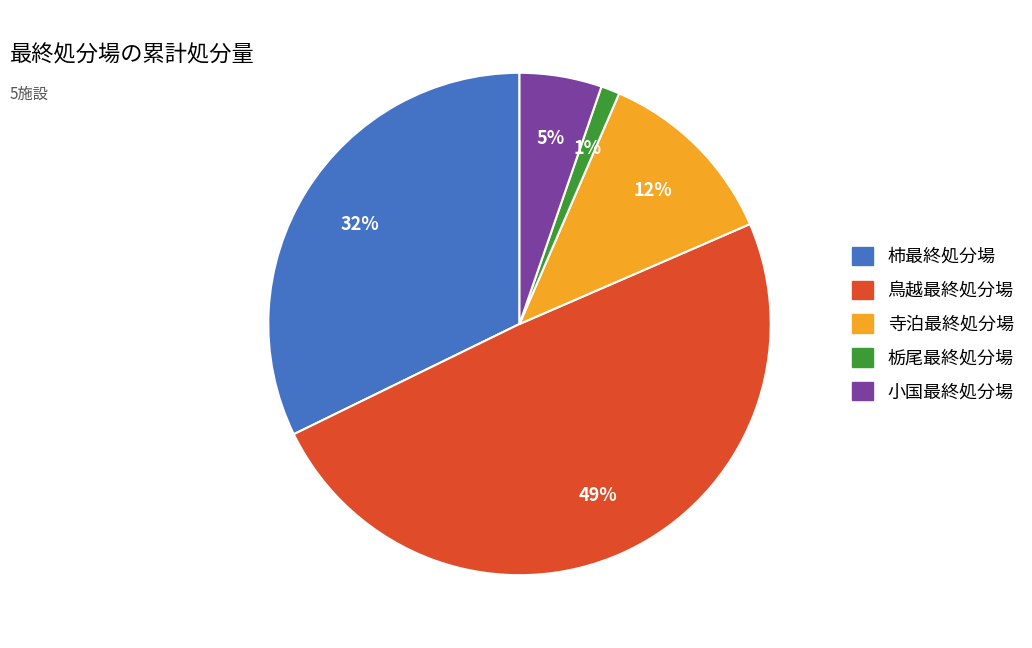

Which has a higher value, 栃尾最終処分場 or 寺泊最終処分場?

寺泊最終処分場